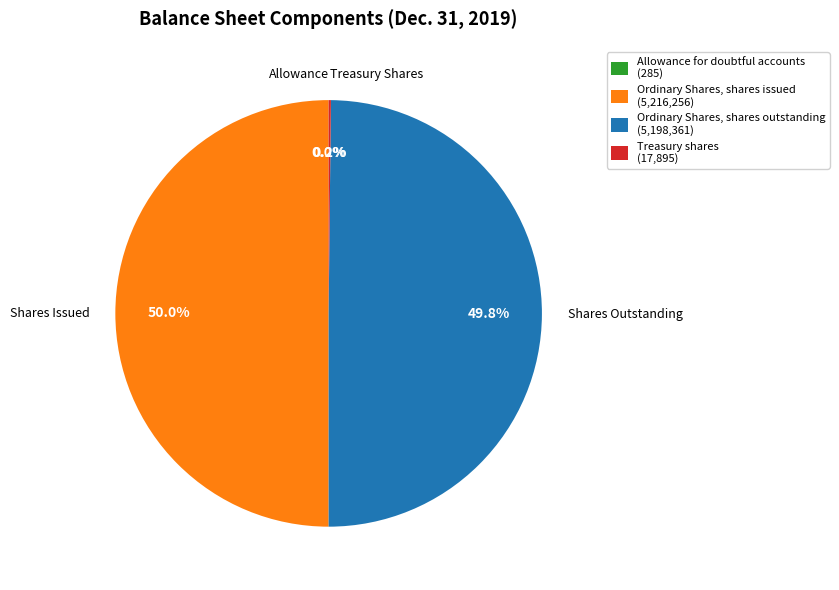

What portion of the pie excludes Shares Outstanding?

50.2%